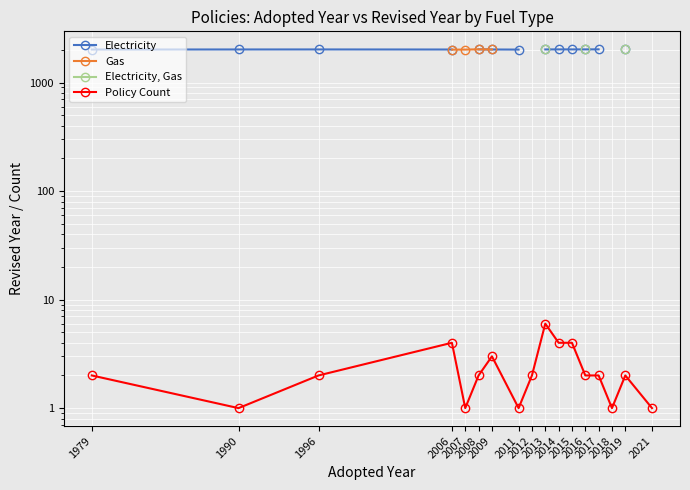

Rank the series at 2018 from highest to lowest value.

Electricity, Gas, Electricity, Gas, Policy Count